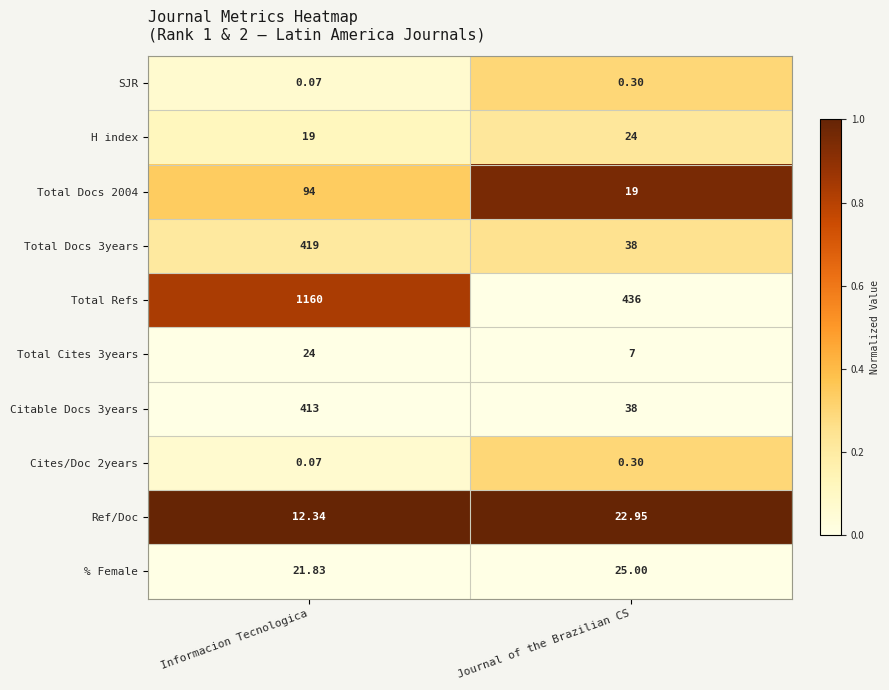

Between Informacion Tecnologica and Journal of the Brazilian CS, which series saw the biggest shift?

Total Refs